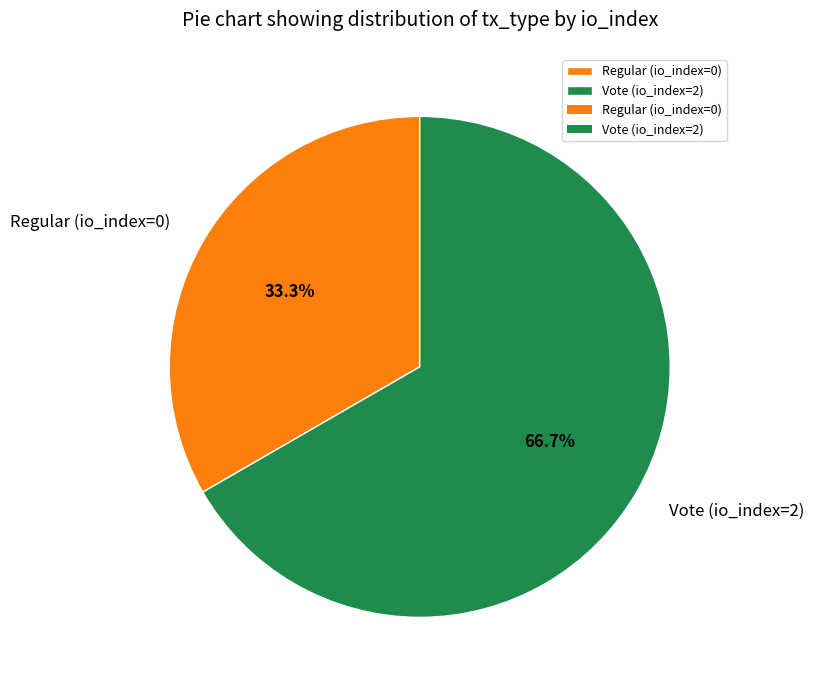

To the nearest percent, what is the difference between the Regular (io_index=0) and Vote (io_index=2) slice percentages?

33%